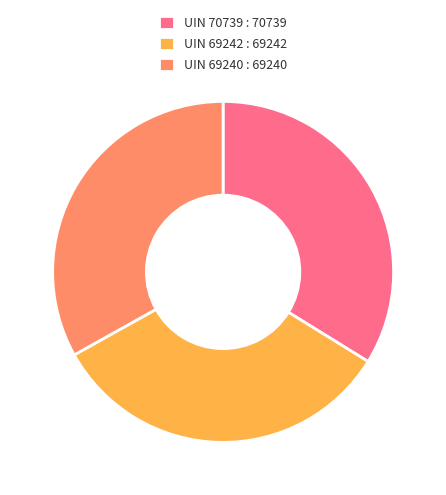

True or false: UIN 69242 accounts for 33% of the total.

True